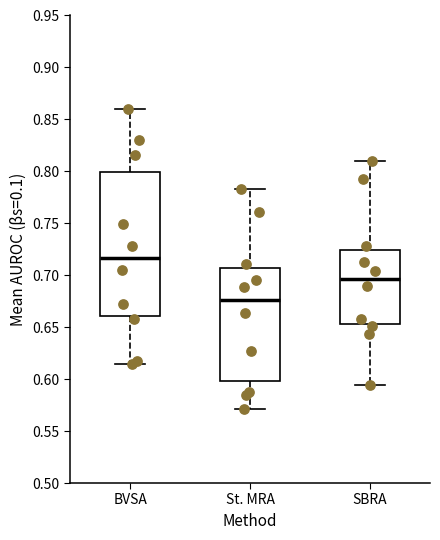

Reading left to right, read every box against the y-axis: the position of its median line, the range the box covers, and the ends of its whiskers. The values are not printed on the chart, so give them approximately, as read against the axis.

BVSA: median 0.715, box 0.660 to 0.800, whiskers 0.615 to 0.860
St. MRA: median 0.675, box 0.600 to 0.705, whiskers 0.570 to 0.785
SBRA: median 0.695, box 0.655 to 0.725, whiskers 0.595 to 0.810